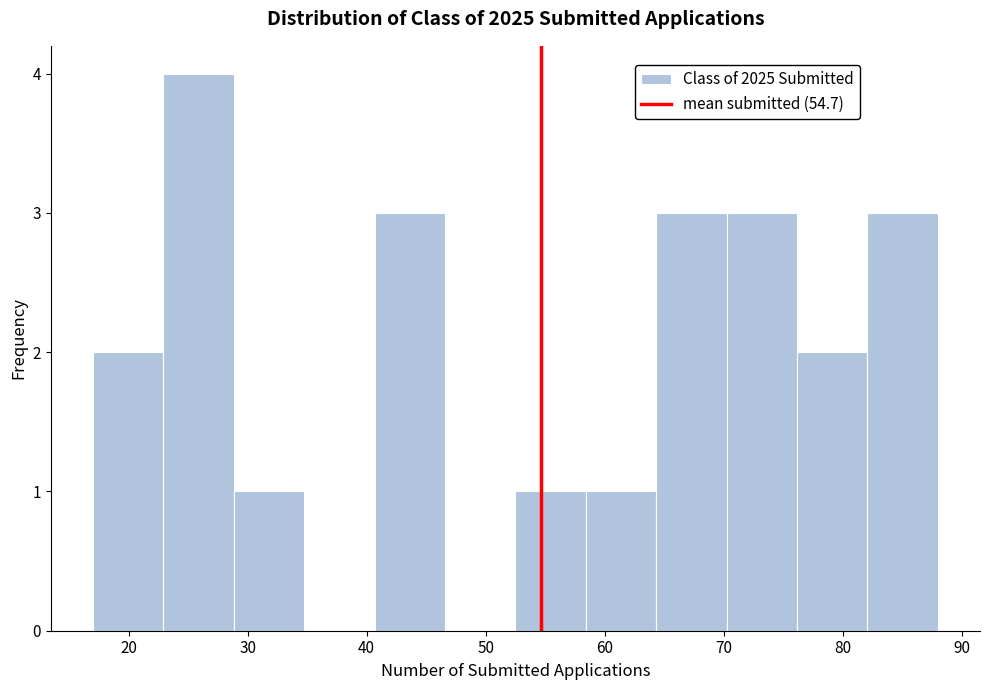

Reading left to right, list every bar in this chart as the range it spans on the x-axis followed by its height. Neither the bar edges nor the heights are printed on the chart, so give them approximately, as read against the axes.

17 to 23: 2
23 to 29: 4
29 to 35: 1
35 to 41: 0
41 to 47: 3
47 to 53: 0
53 to 58: 1
58 to 64: 1
64 to 70: 3
70 to 76: 3
76 to 82: 2
82 to 88: 3